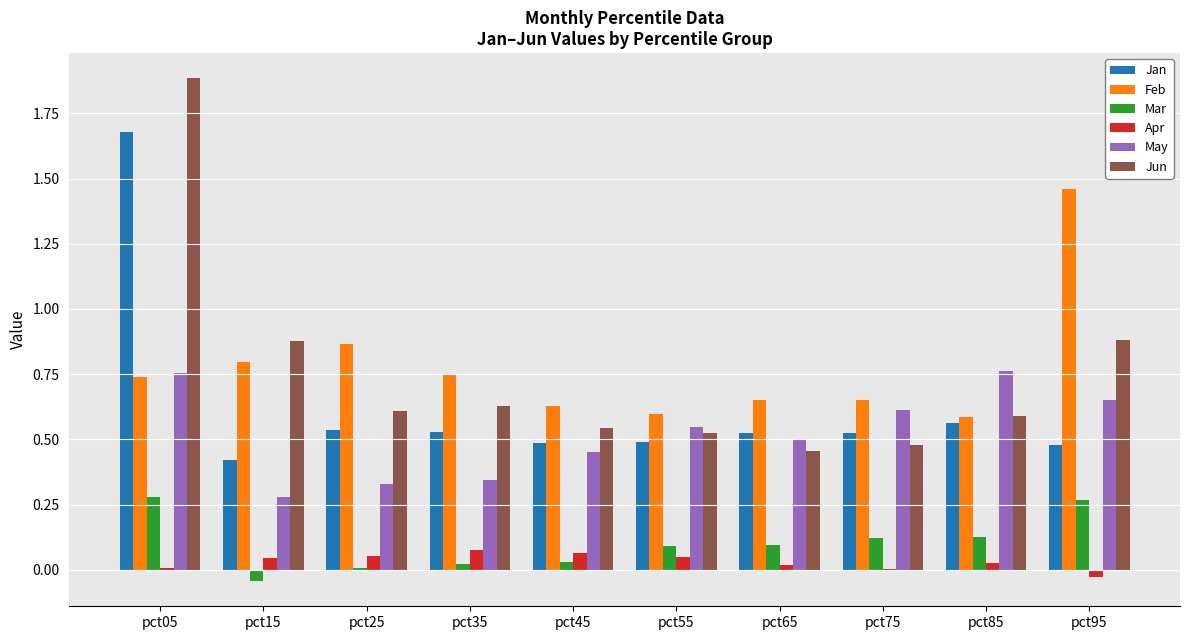

At which category is the sum across all series the highest?

pct05